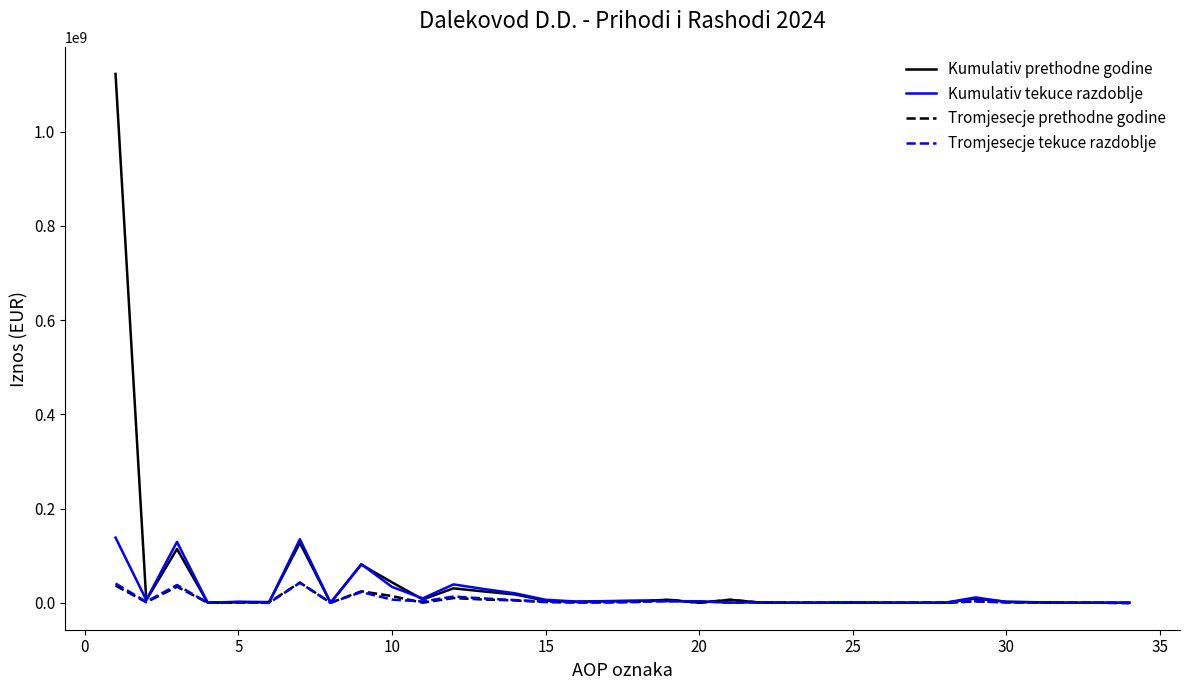

Which series has the largest range (max minus min)?

Kumulativ prethodne godine